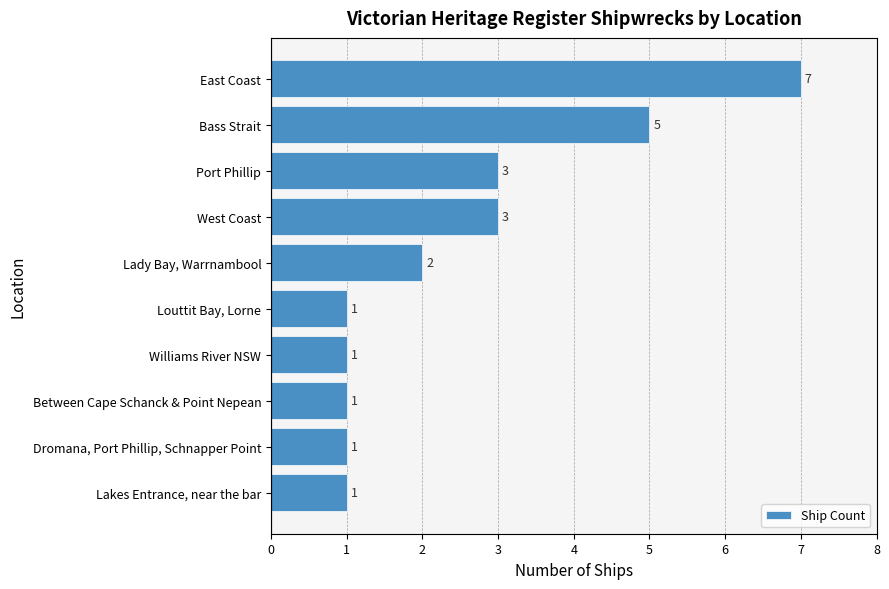

What is the approximate value at Bass Strait?

5